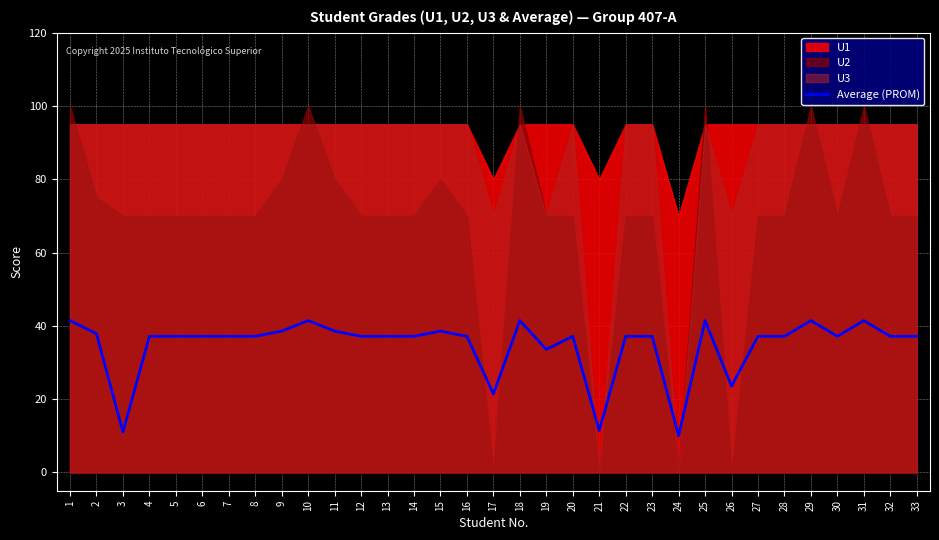

What is the sum of all values?

1144.5